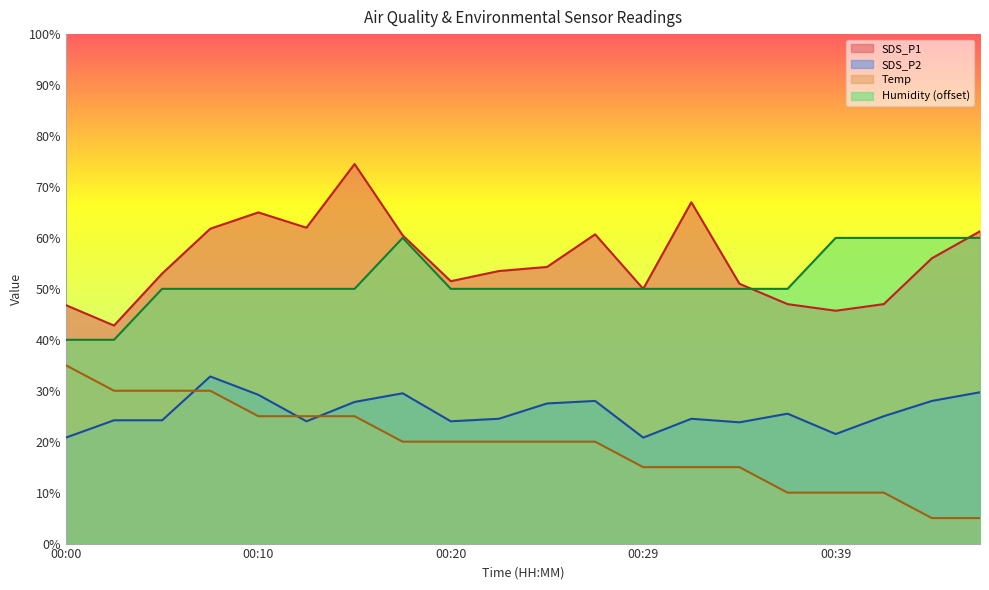

What is the difference between the maximum and minimum values in the Humidity series?

20.0